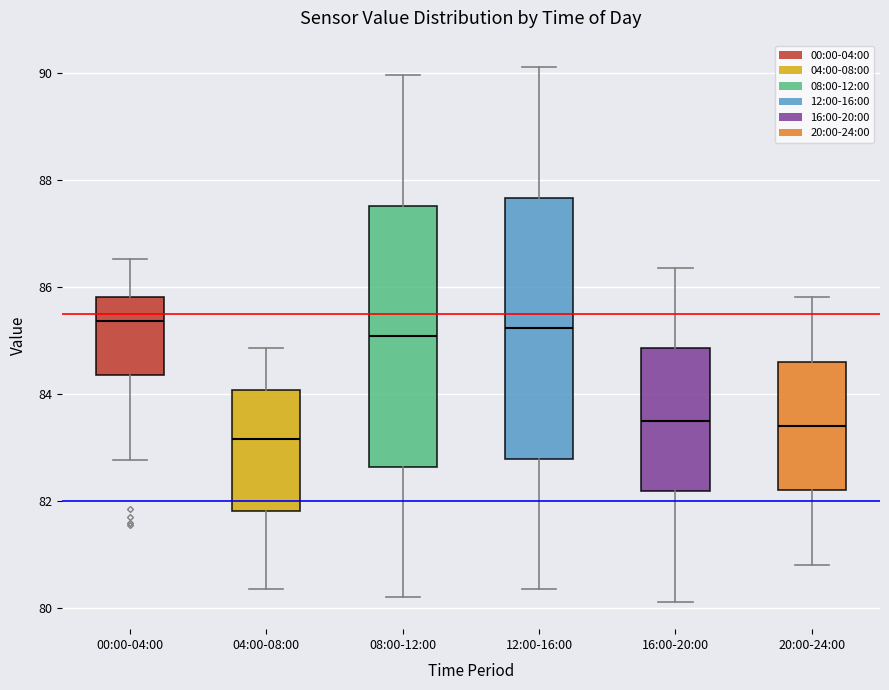

Reading left to right, read every box against the y-axis: the position of its median line, the range the box covers, and the ends of its whiskers. The values are not printed on the chart, so give them approximately, as read against the axis.

00:00-04:00: median 85.4, box 84.4 to 85.8, whiskers 82.8 to 86.6
04:00-08:00: median 83.2, box 81.8 to 84.0, whiskers 80.4 to 84.8
08:00-12:00: median 85.0, box 82.6 to 87.6, whiskers 80.2 to 90.0
12:00-16:00: median 85.2, box 82.8 to 87.6, whiskers 80.4 to 90.2
16:00-20:00: median 83.6, box 82.2 to 84.8, whiskers 80.2 to 86.4
20:00-24:00: median 83.4, box 82.2 to 84.6, whiskers 80.8 to 85.8